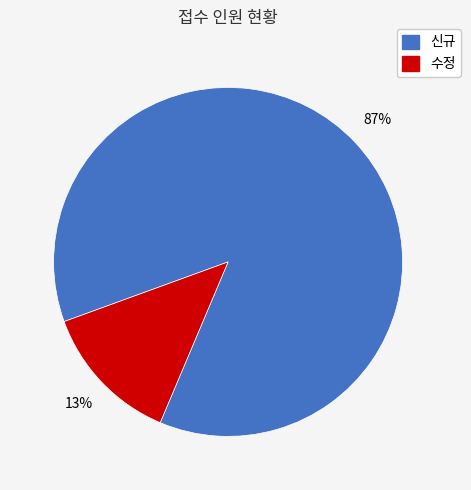

To the nearest percent, what is the difference between the largest and smallest slice percentages?

74%